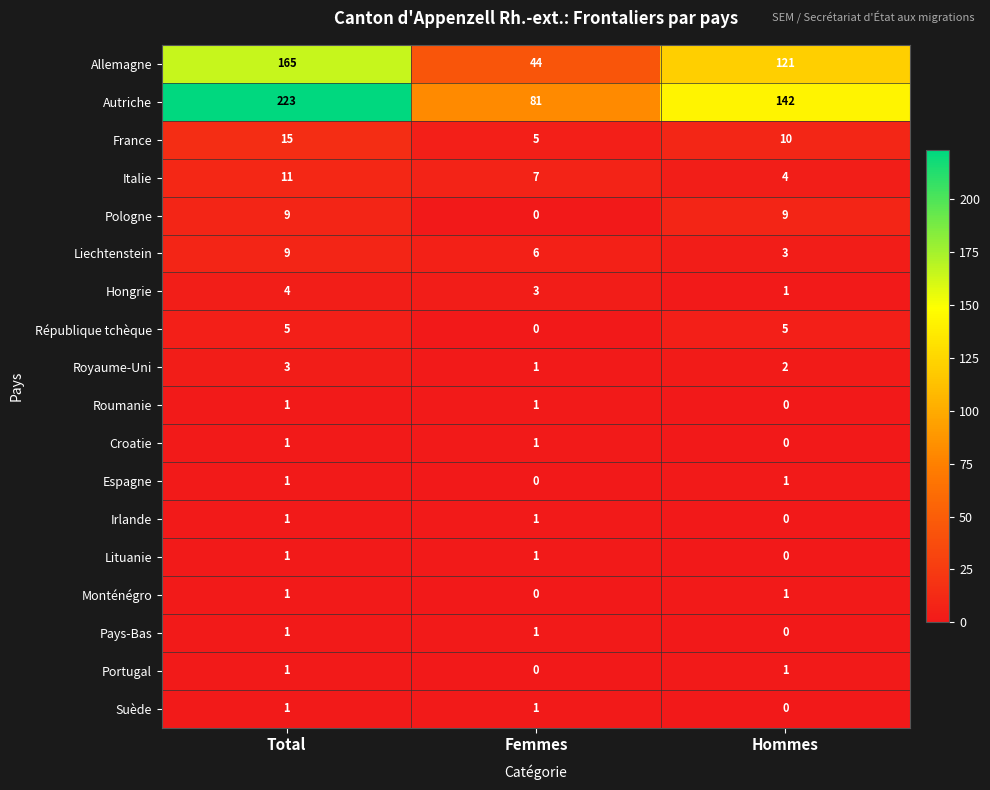

Is it true that Lituanie equals 1 at Total?

True